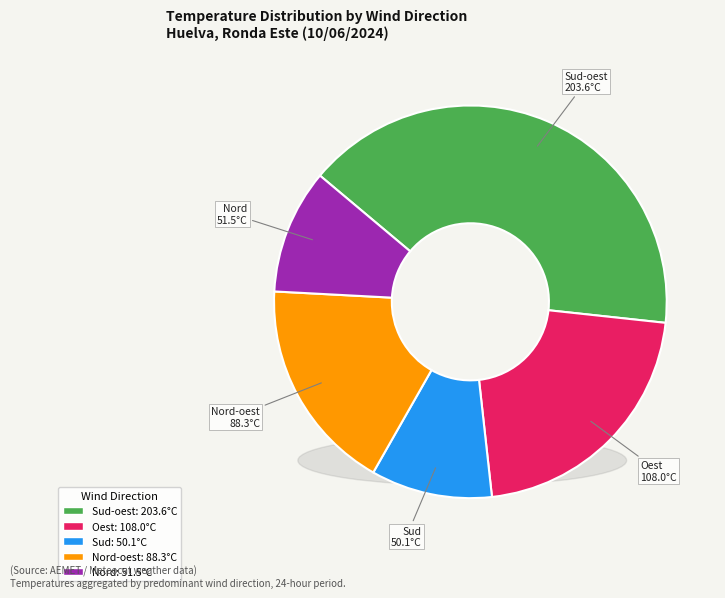

Approximately how many times larger is the value at Sud-oest compared to Nord-oest?

2.3